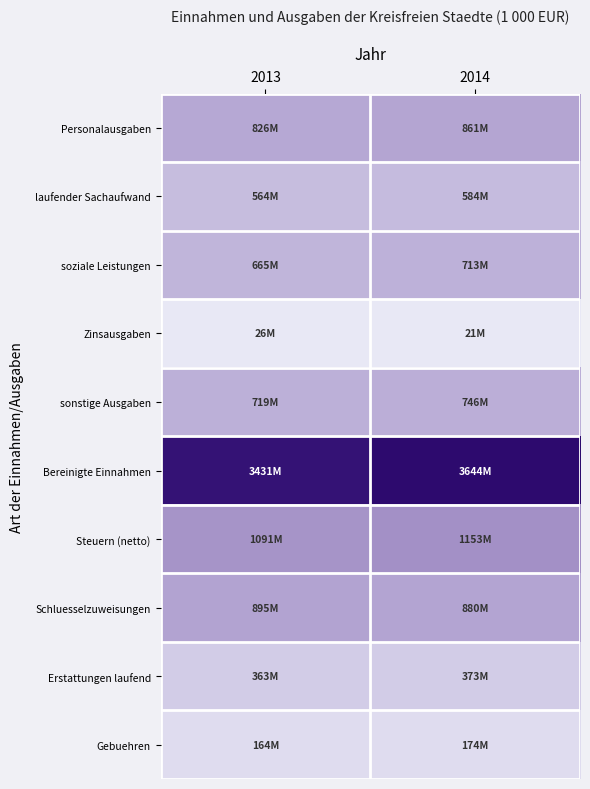

How many categories are shown in the chart?

2